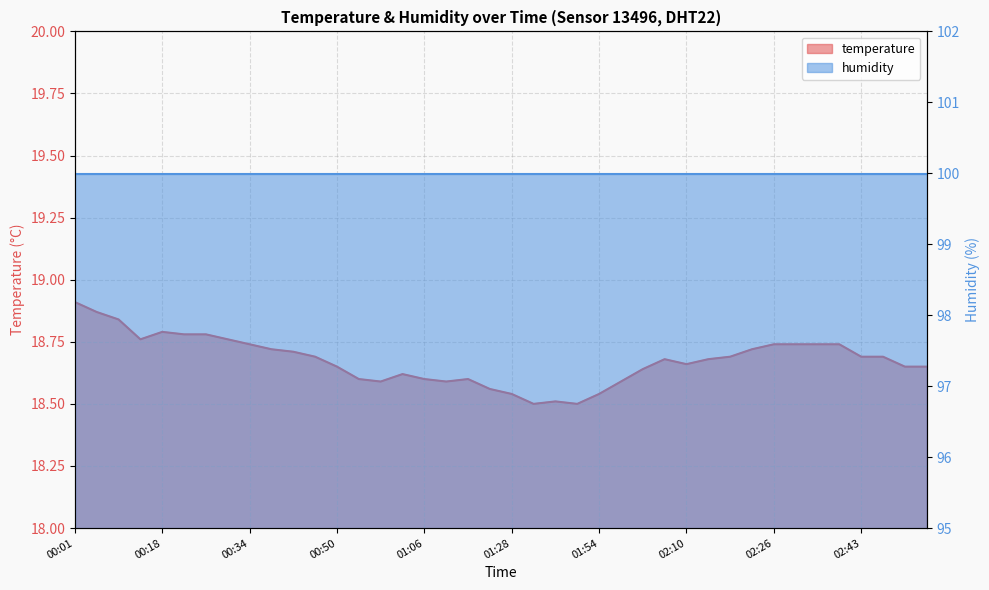

What position from the left is 01:02?

16